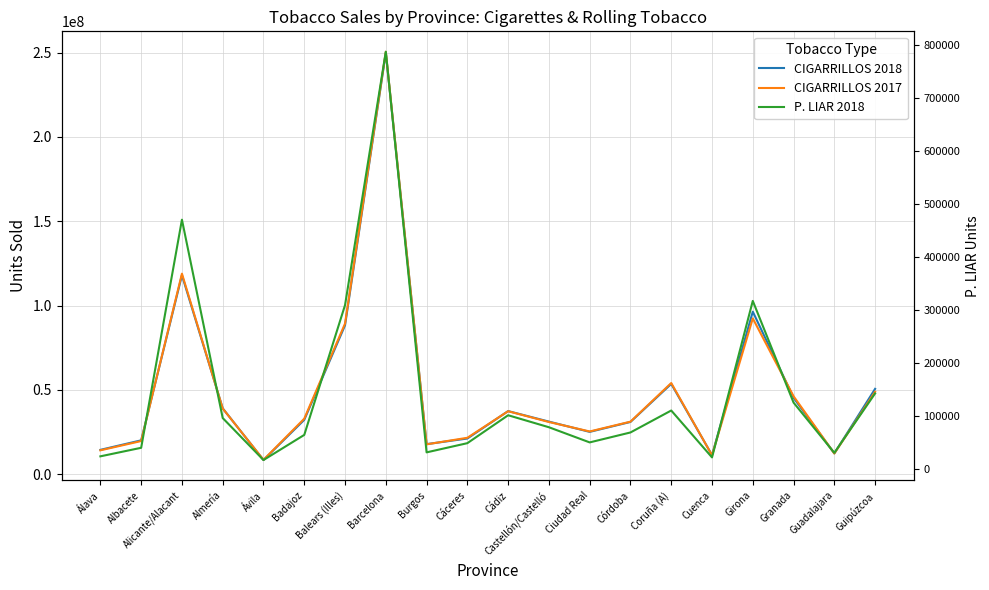

What is the spread (max minus min) of values at Guipúzcoa?

50415367.9